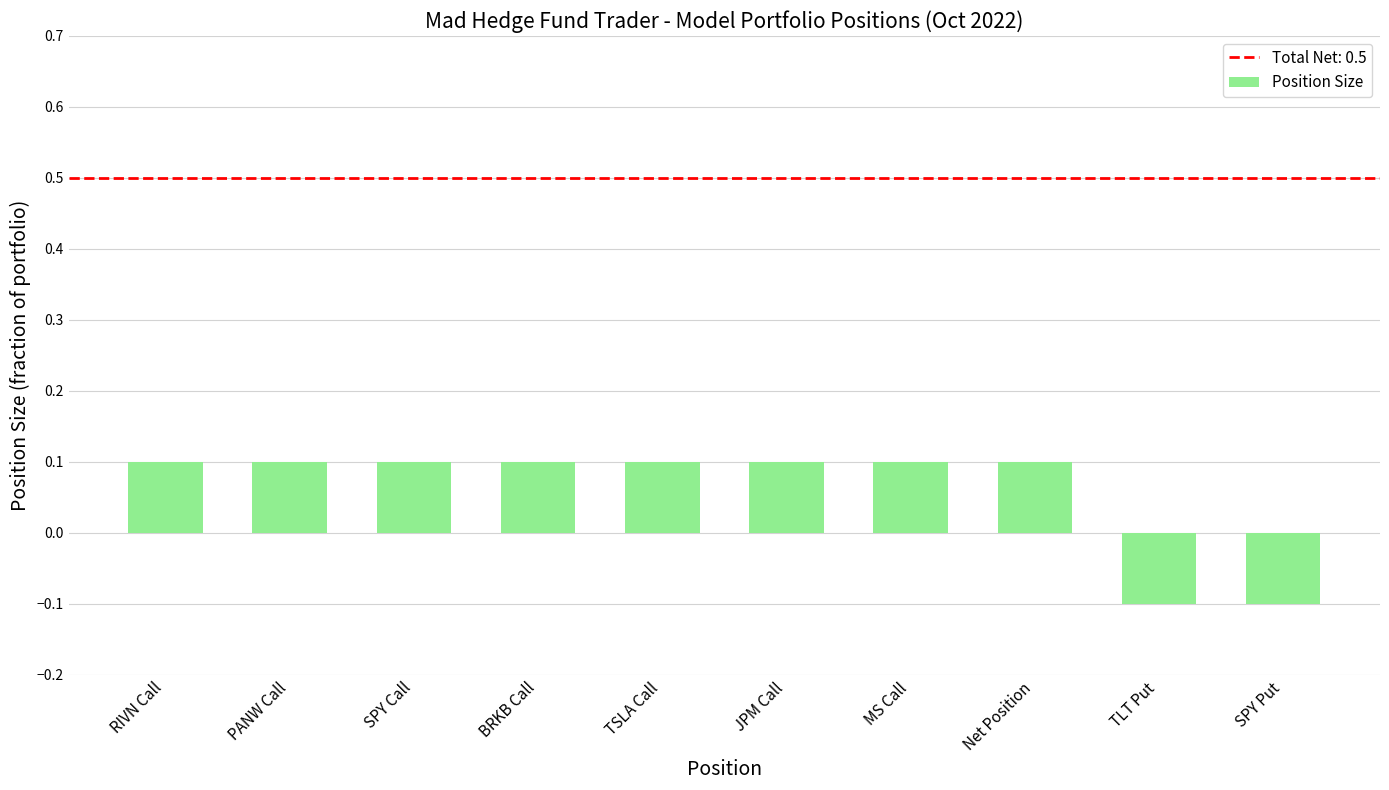

How many data points are less than 0?

2